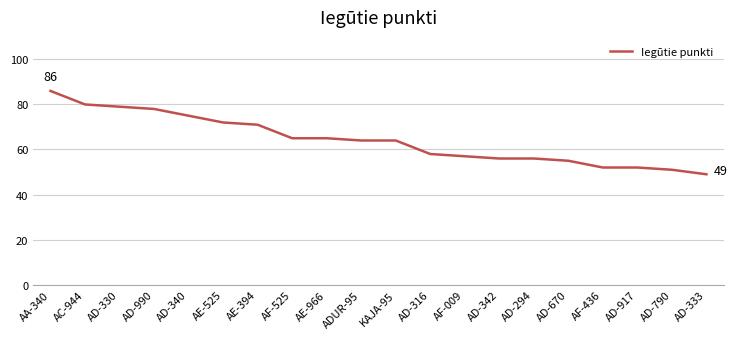

What is the average value?

64